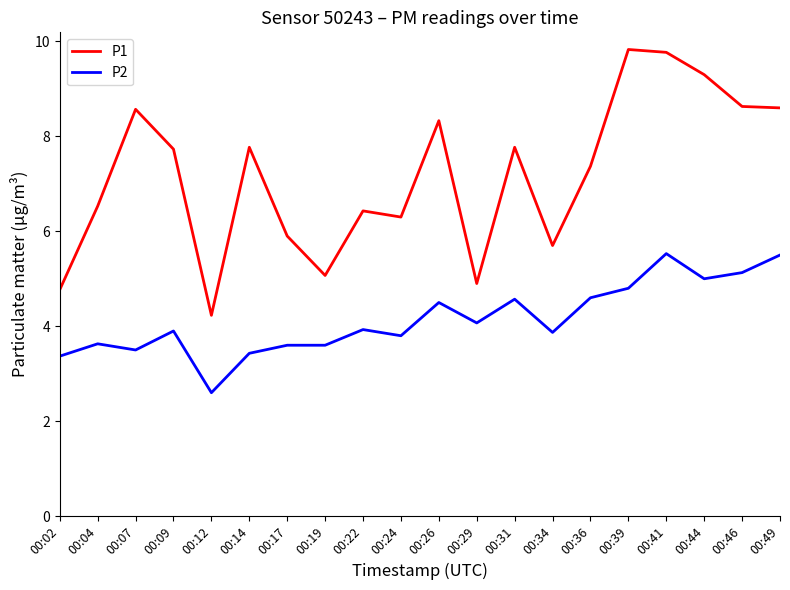

What is the maximum value shown in the chart?

9.8